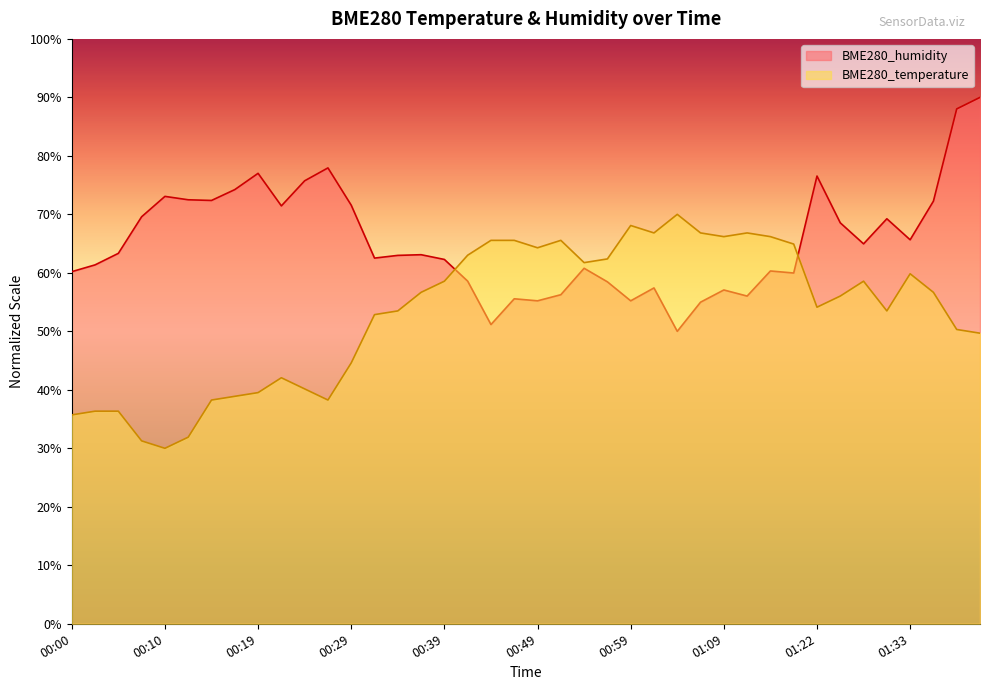

Where does the BME280_temperature series first go above 56?

00:37